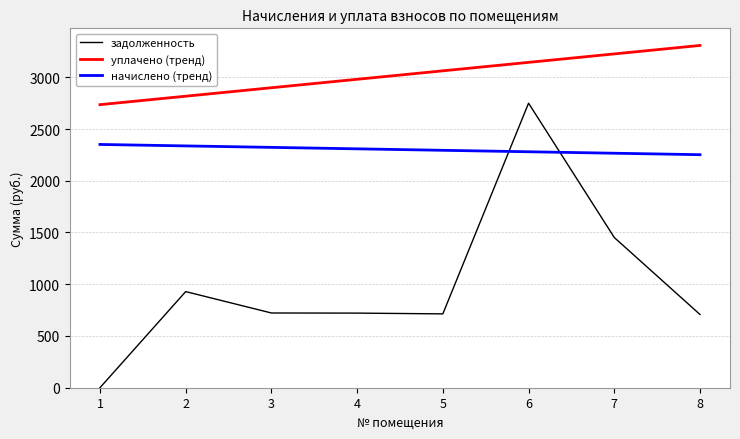

True or false: задолженность has a value of 713.6 at 5.

True